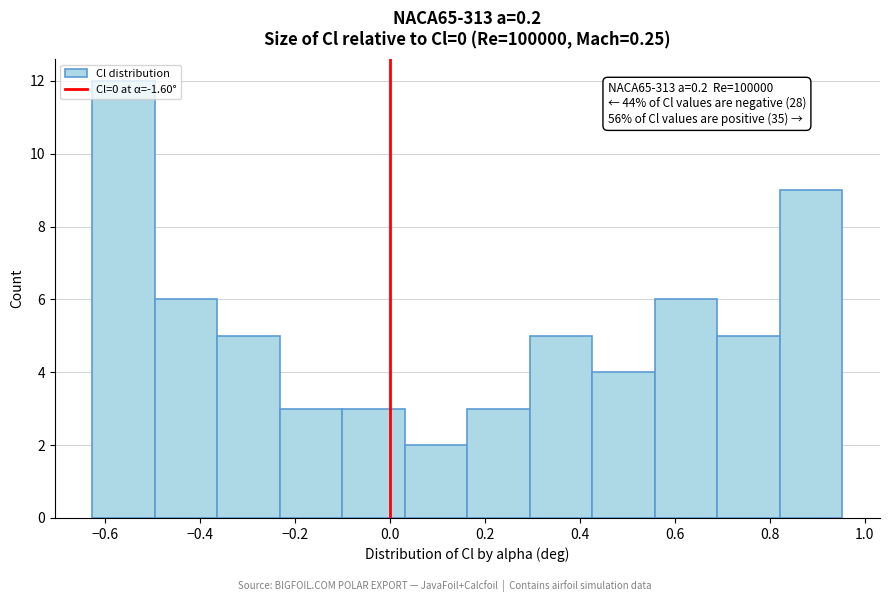

Over which range of the x-axis is the bar tallest?

-0.62 to -0.50